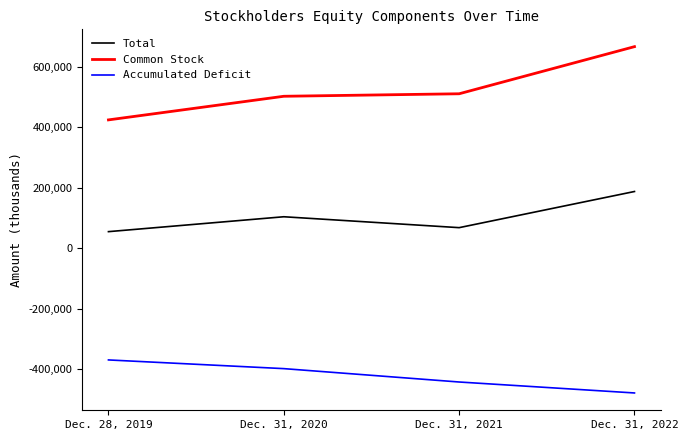

What is the total value across all series at Dec. 31, 2020?

207877